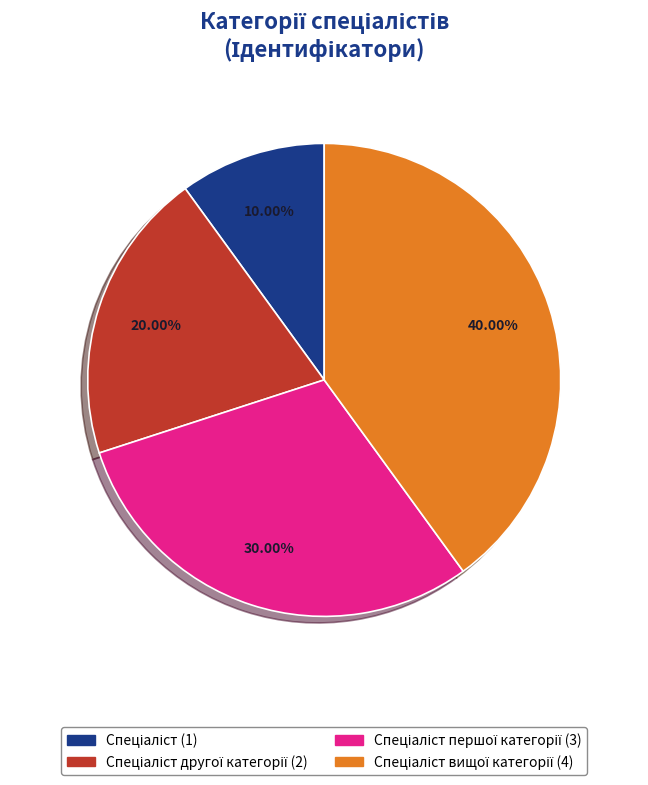

Is there any slice that represents more than half of the pie?

No